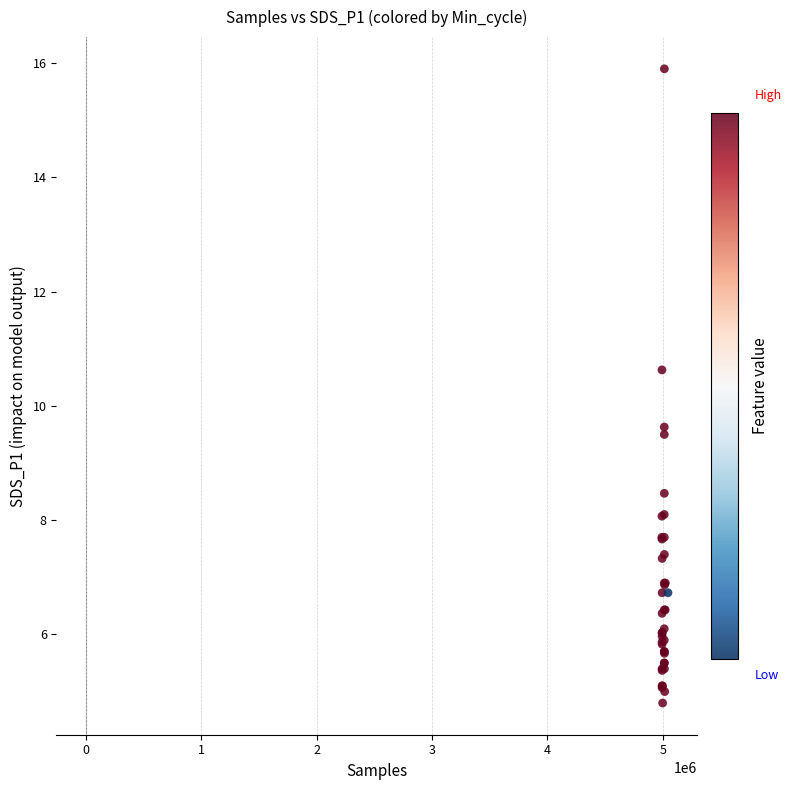

What Y value in the scatter plot is closest to 10?

9.6